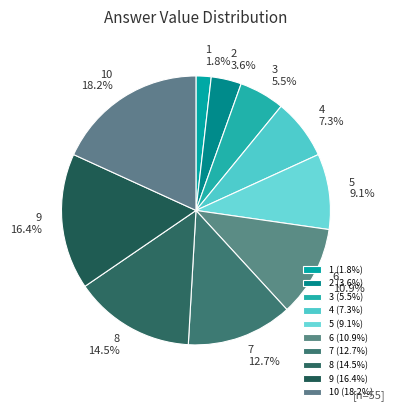

Does 8 account for over 50% of the chart?

No